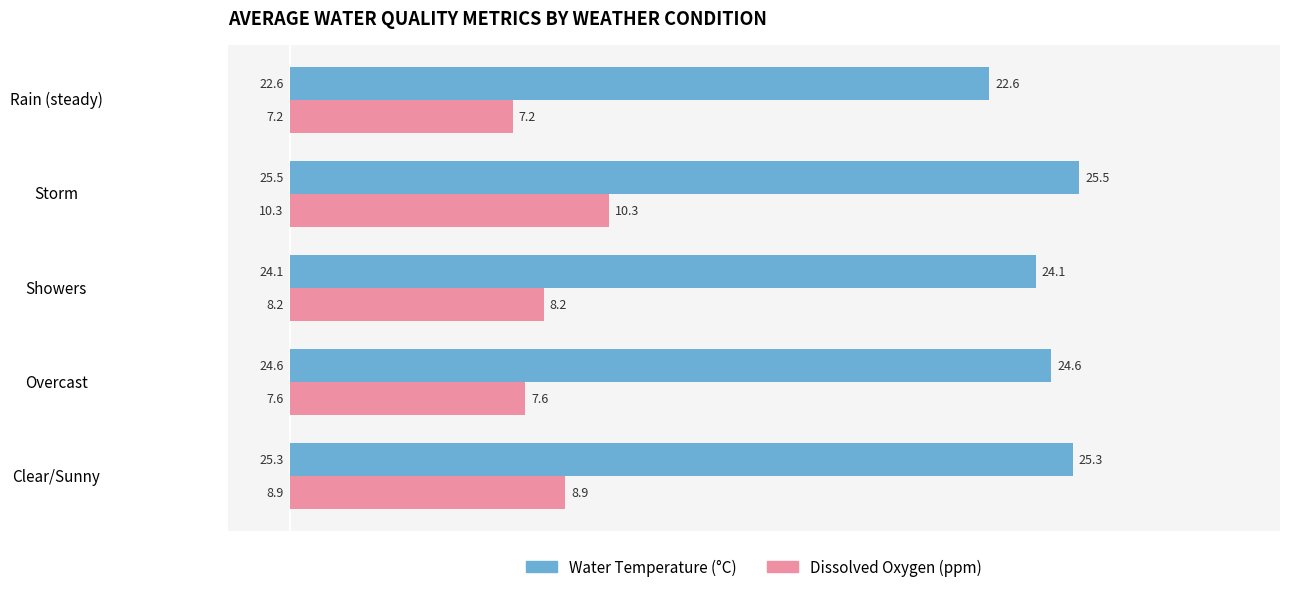

What is the average value of the Water Temperature (°C) series?

24.4